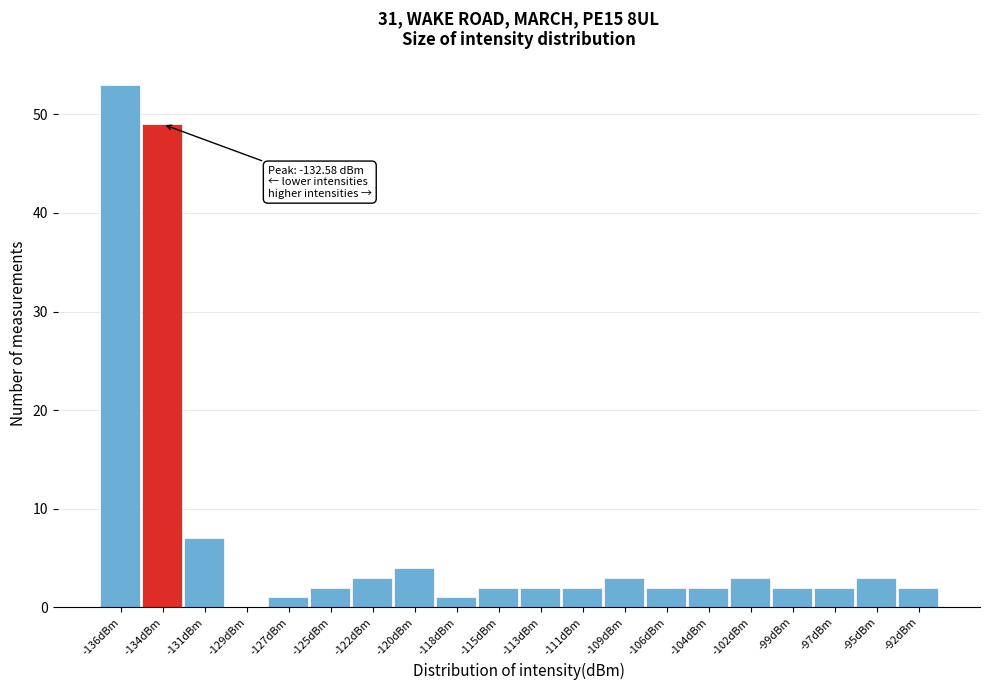

Reading right to left, what are all the values shown in this chart?

-92dBm=2	-95dBm=3	-97dBm=2	-99dBm=2	-102dBm=3	-104dBm=2	-106dBm=2	-109dBm=3	-111dBm=2	-113dBm=2	-115dBm=2	-118dBm=1	-120dBm=4	-122dBm=3	-125dBm=2	-127dBm=1	-129dBm=0	-131dBm=7	-134dBm=49	-136dBm=53